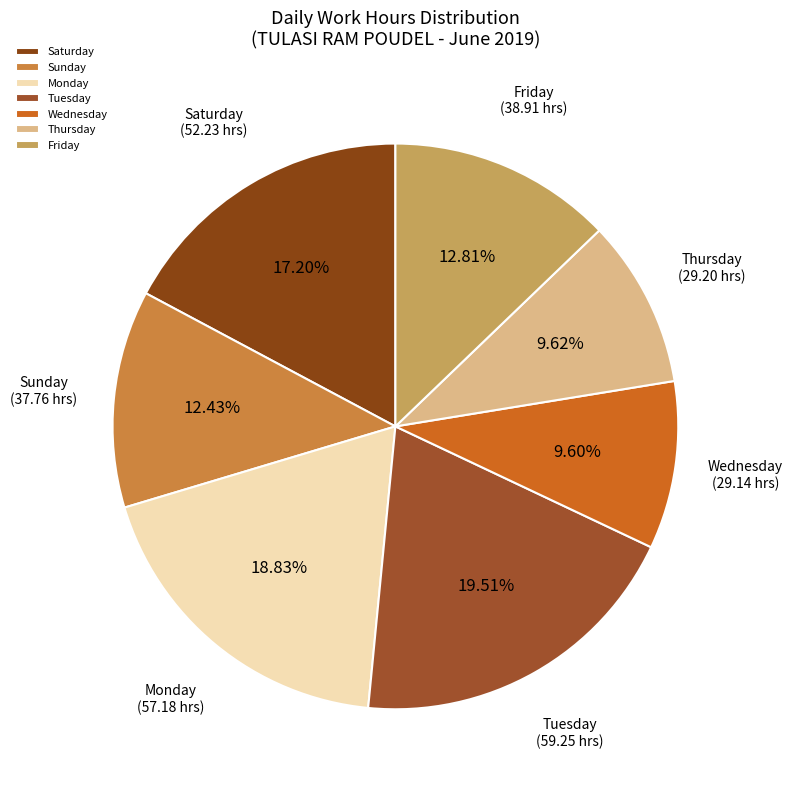

Does any single category account for the majority?

No